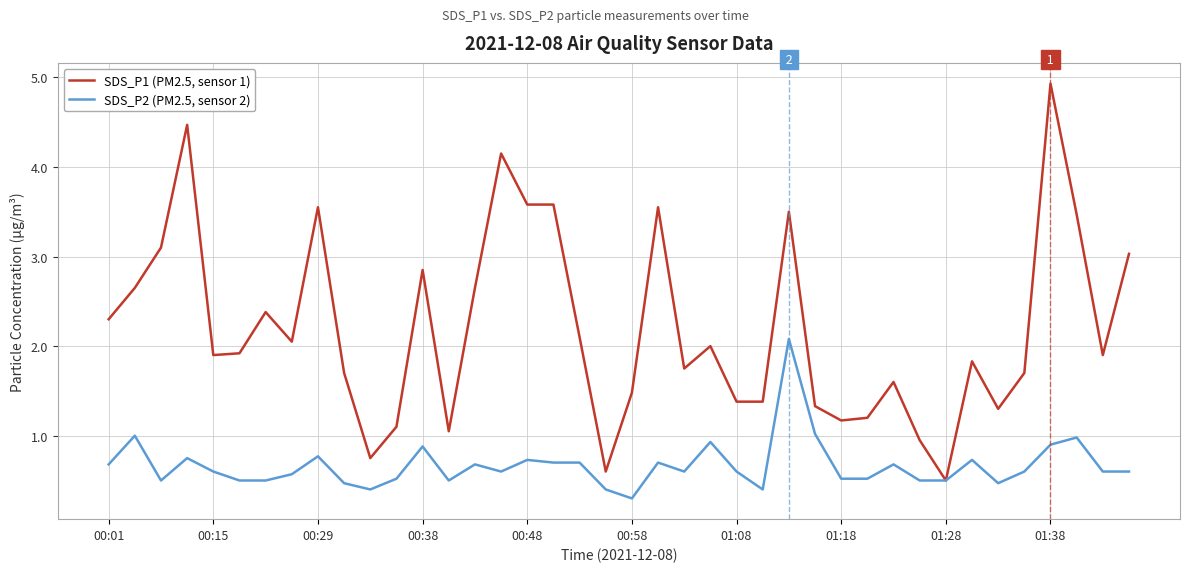

Rank the series by their maximum value, from lowest to highest.

SDS_P2 (PM2.5, sensor 2), SDS_P1 (PM2.5, sensor 1)